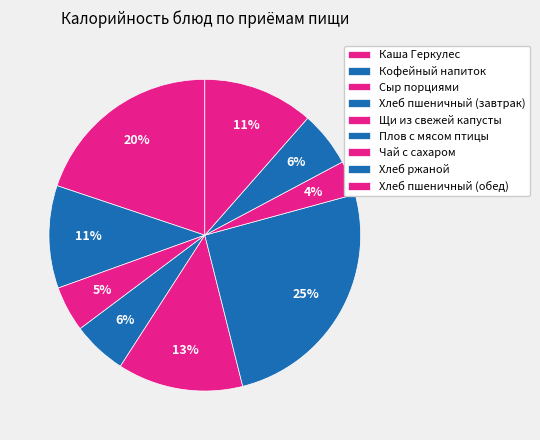

To the nearest percent, what percentage of the pie is Хлеб пшеничный (завтрак)?

6%